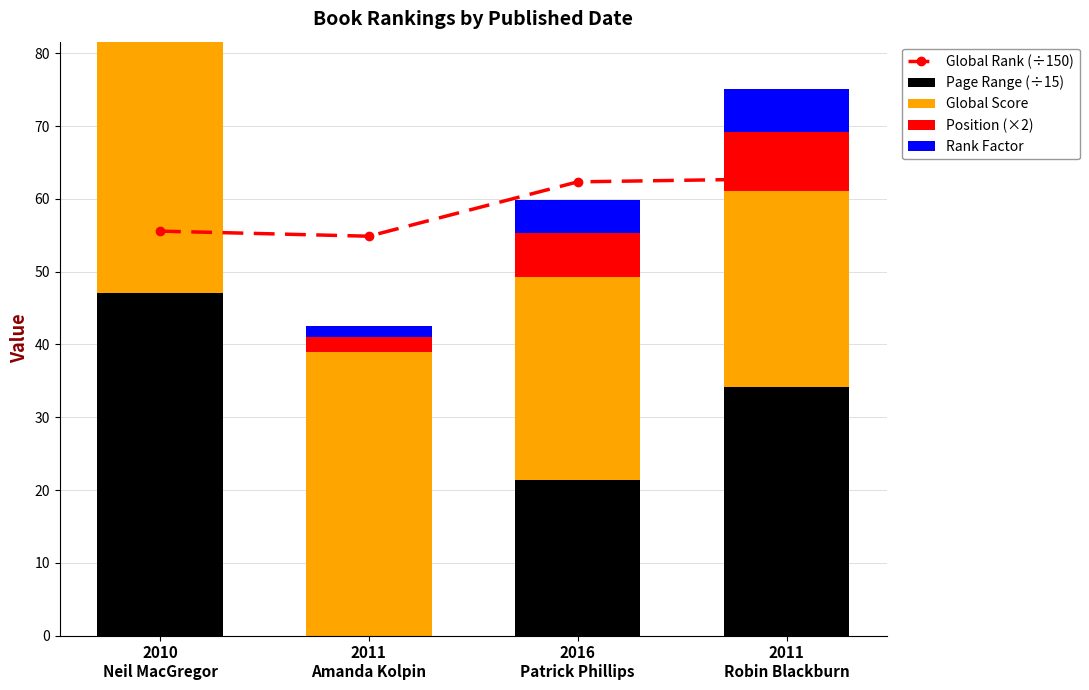

Are the bars horizontal?

No